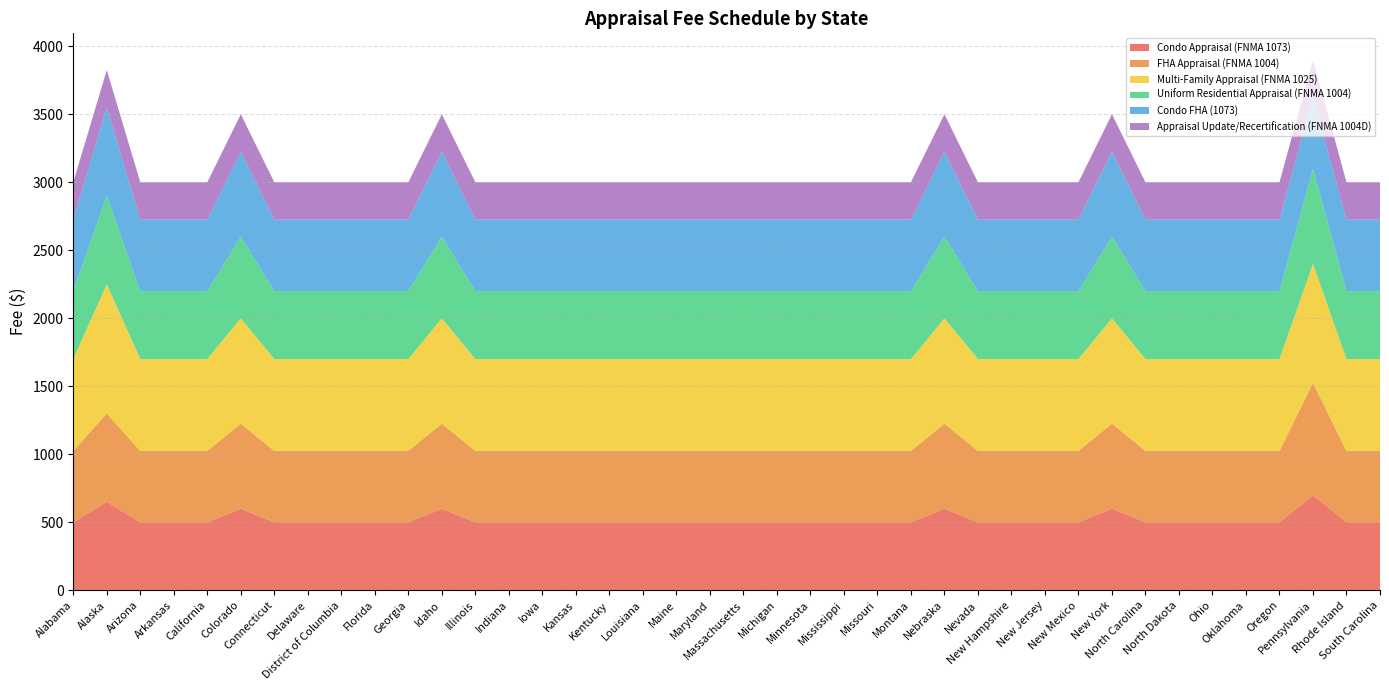

Reading left to right, extract all data points from this chart.

Condo Appraisal (FNMA 1073): Alabama=500	Alaska=650	Arizona=500	Arkansas=500	California=500	Colorado=600	Connecticut=500	Delaware=500	District of Columbia=500	Florida=500	Georgia=500	Idaho=600	Illinois=500	Indiana=500	Iowa=500	Kansas=500	Kentucky=500	Louisiana=500	Maine=500	Maryland=500	Massachusetts=500	Michigan=500	Minnesota=500	Mississippi=500	Missouri=500	Montana=500	Nebraska=600	Nevada=500	New Hampshire=500	New Jersey=500	New Mexico=500	New York=600	North Carolina=500	North Dakota=500	Ohio=500	Oklahoma=500	Oregon=500	Pennsylvania=700	Rhode Island=500	South Carolina=500
FHA Appraisal (FNMA 1004): Alabama=525	Alaska=650	Arizona=525	Arkansas=525	California=525	Colorado=625	Connecticut=525	Delaware=525	District of Columbia=525	Florida=525	Georgia=525	Idaho=625	Illinois=525	Indiana=525	Iowa=525	Kansas=525	Kentucky=525	Louisiana=525	Maine=525	Maryland=525	Massachusetts=525	Michigan=525	Minnesota=525	Mississippi=525	Missouri=525	Montana=525	Nebraska=625	Nevada=525	New Hampshire=525	New Jersey=525	New Mexico=525	New York=625	North Carolina=525	North Dakota=525	Ohio=525	Oklahoma=525	Oregon=525	Pennsylvania=825	Rhode Island=525	South Carolina=525
Multi-Family Appraisal (FNMA 1025): Alabama=675	Alaska=950	Arizona=675	Arkansas=675	California=675	Colorado=775	Connecticut=675	Delaware=675	District of Columbia=675	Florida=675	Georgia=675	Idaho=775	Illinois=675	Indiana=675	Iowa=675	Kansas=675	Kentucky=675	Louisiana=675	Maine=675	Maryland=675	Massachusetts=675	Michigan=675	Minnesota=675	Mississippi=675	Missouri=675	Montana=675	Nebraska=775	Nevada=675	New Hampshire=675	New Jersey=675	New Mexico=675	New York=775	North Carolina=675	North Dakota=675	Ohio=675	Oklahoma=675	Oregon=675	Pennsylvania=875	Rhode Island=675	South Carolina=675
Uniform Residential Appraisal (FNMA 1004): Alabama=500	Alaska=650	Arizona=500	Arkansas=500	California=500	Colorado=600	Connecticut=500	Delaware=500	District of Columbia=500	Florida=500	Georgia=500	Idaho=600	Illinois=500	Indiana=500	Iowa=500	Kansas=500	Kentucky=500	Louisiana=500	Maine=500	Maryland=500	Massachusetts=500	Michigan=500	Minnesota=500	Mississippi=500	Missouri=500	Montana=500	Nebraska=600	Nevada=500	New Hampshire=500	New Jersey=500	New Mexico=500	New York=600	North Carolina=500	North Dakota=500	Ohio=500	Oklahoma=500	Oregon=500	Pennsylvania=700	Rhode Island=500	South Carolina=500
Condo FHA (1073): Alabama=525	Alaska=650	Arizona=525	Arkansas=525	California=525	Colorado=625	Connecticut=525	Delaware=525	District of Columbia=525	Florida=525	Georgia=525	Idaho=625	Illinois=525	Indiana=525	Iowa=525	Kansas=525	Kentucky=525	Louisiana=525	Maine=525	Maryland=525	Massachusetts=525	Michigan=525	Minnesota=525	Mississippi=525	Missouri=525	Montana=525	Nebraska=625	Nevada=525	New Hampshire=525	New Jersey=525	New Mexico=525	New York=625	North Carolina=525	North Dakota=525	Ohio=525	Oklahoma=525	Oregon=525	Pennsylvania=525	Rhode Island=525	South Carolina=525
Appraisal Update/Recertification (FNMA 1004D): Alabama=275	Alaska=275	Arizona=275	Arkansas=275	California=275	Colorado=275	Connecticut=275	Delaware=275	District of Columbia=275	Florida=275	Georgia=275	Idaho=275	Illinois=275	Indiana=275	Iowa=275	Kansas=275	Kentucky=275	Louisiana=275	Maine=275	Maryland=275	Massachusetts=275	Michigan=275	Minnesota=275	Mississippi=275	Missouri=275	Montana=275	Nebraska=275	Nevada=275	New Hampshire=275	New Jersey=275	New Mexico=275	New York=275	North Carolina=275	North Dakota=275	Ohio=275	Oklahoma=275	Oregon=275	Pennsylvania=275	Rhode Island=275	South Carolina=275